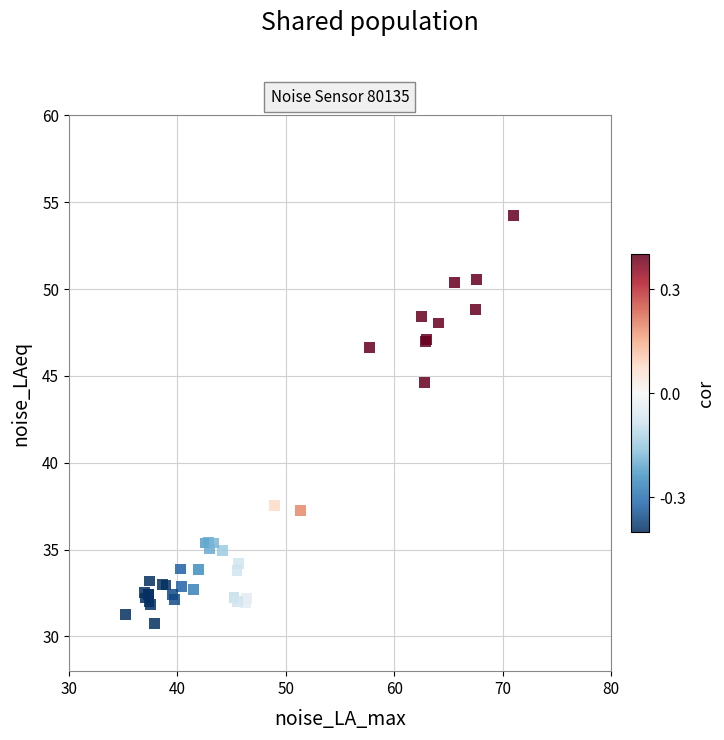

What Y value in the scatter plot is closest to 42?

44.6